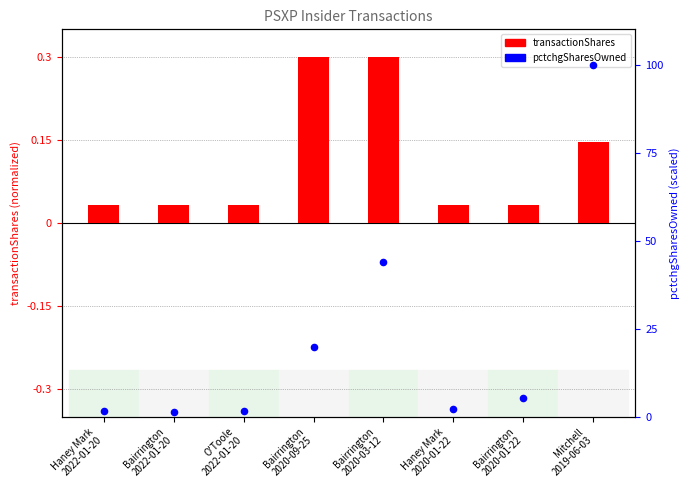

At which category is the sum across all series the highest?

Mitchell
2019-06-03